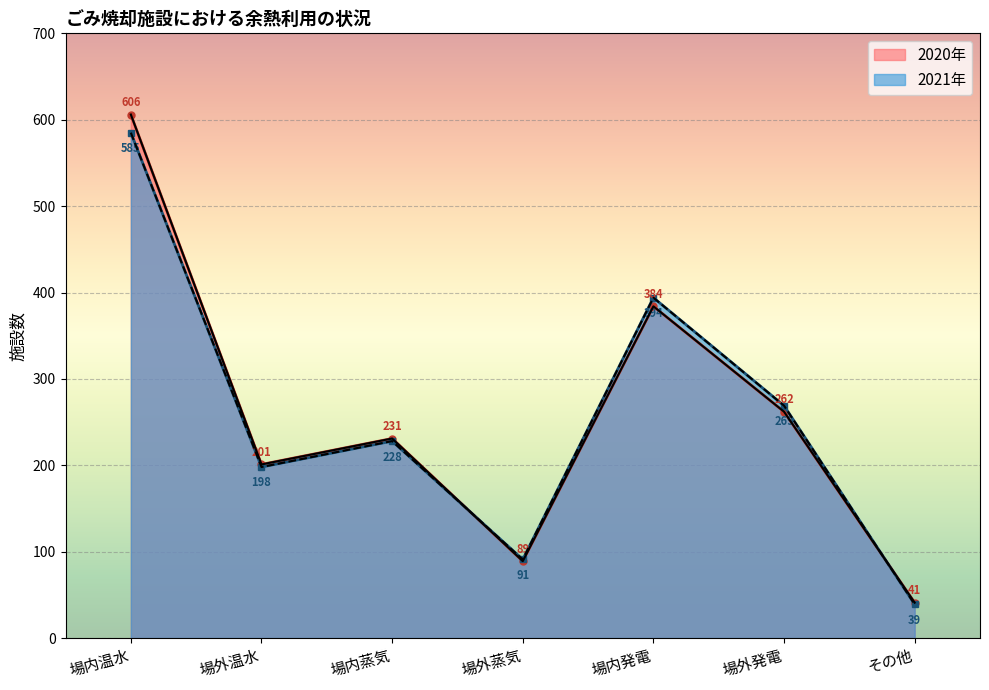

At which category does 2021年 reach its first local peak?

場内蒸気